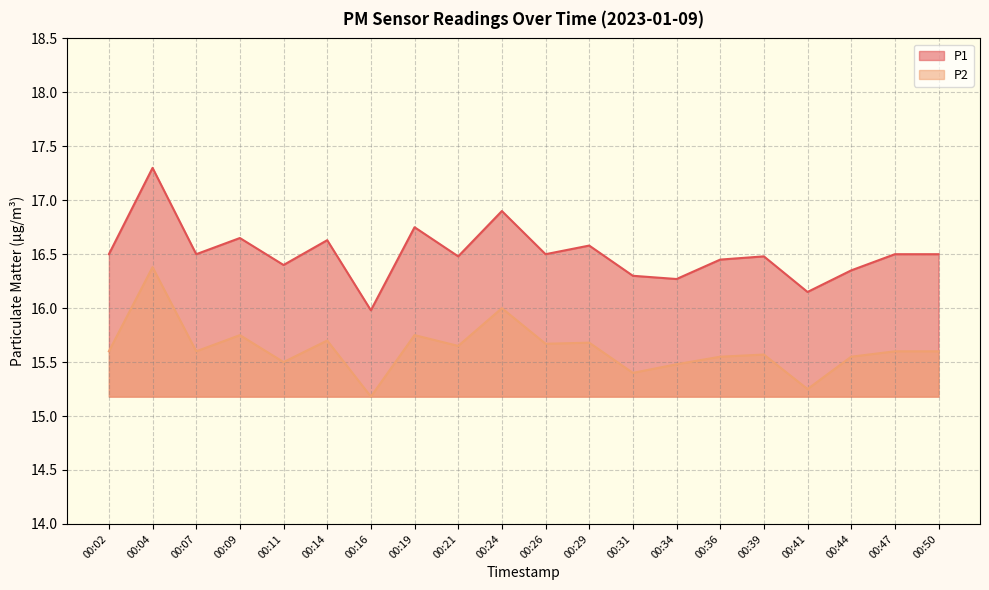

What is the value of the P1 point at the 1st from the left?

16.5